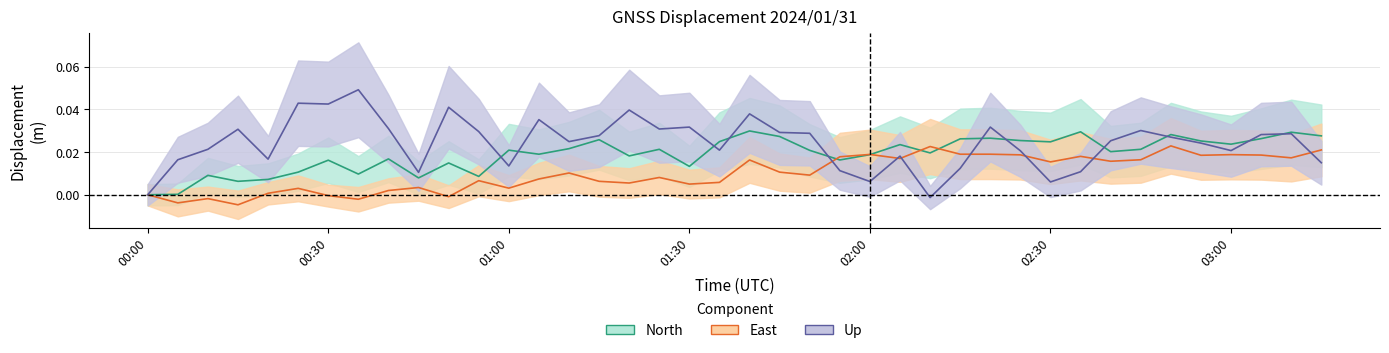

Where is the first local maximum for East?

00:10